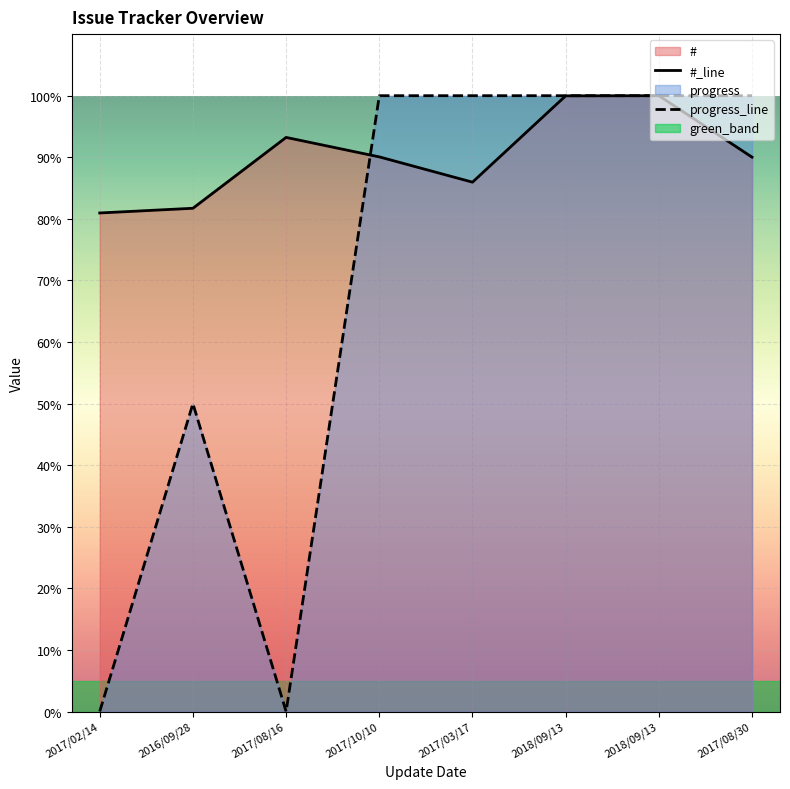

True or false: progress and # cross at least once.

True